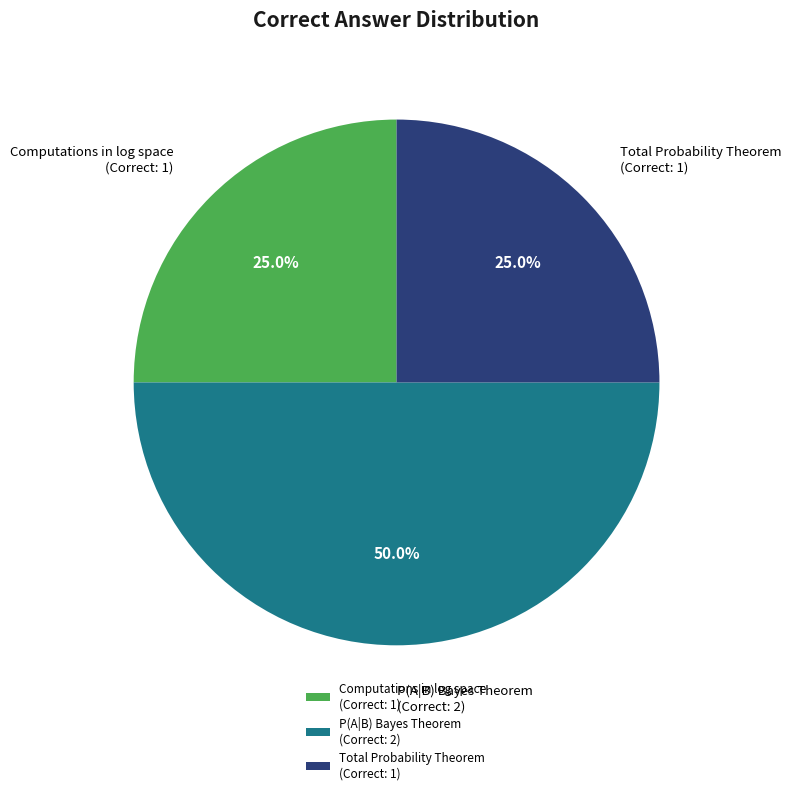

Which category has the biggest portion of the pie?

P(A|B) Bayes Theorem (Correct: 2)